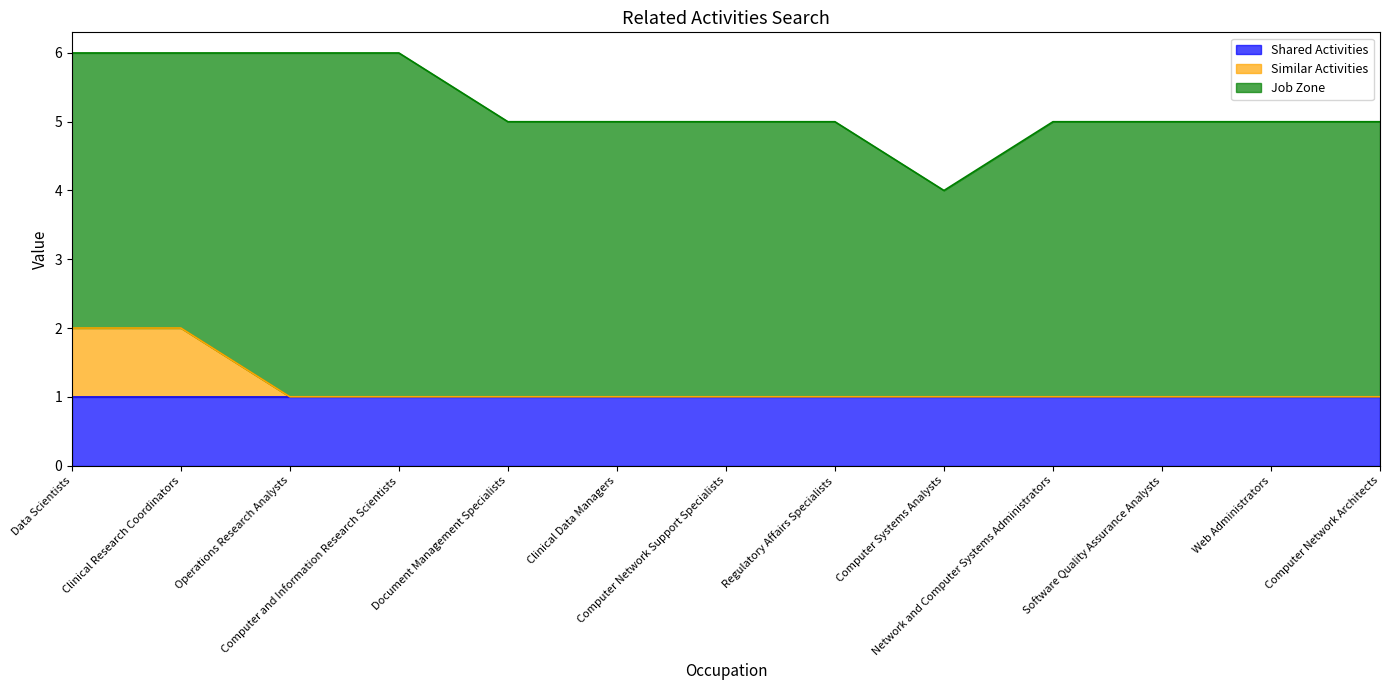

Reading right to left, transcribe all the data shown in this chart.

Shared Activities: 1	1	1	1	1	1	1	1	1	1	1	1	1
Similar Activities: 0	0	0	0	0	0	0	0	0	0	0	1	1
Job Zone: 4	4	4	4	3	4	4	4	4	5	5	4	4